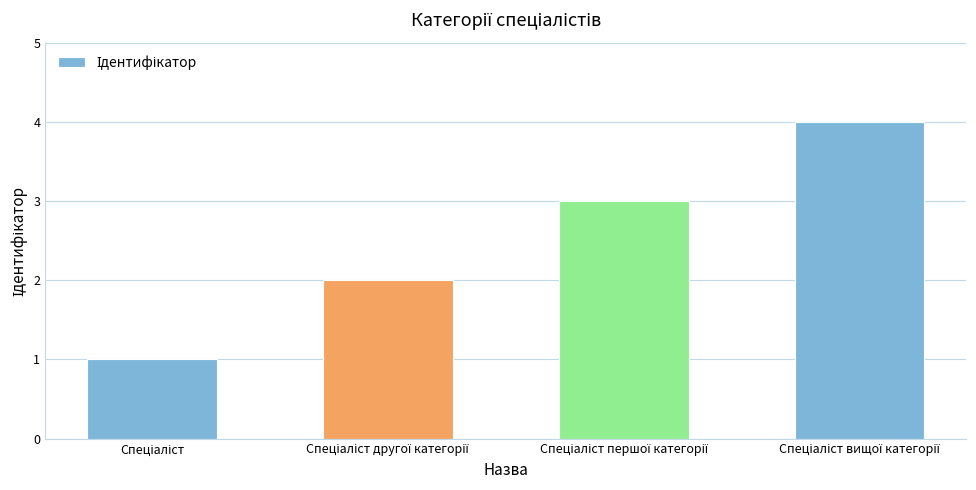

What is the difference between the maximum and minimum values?

3